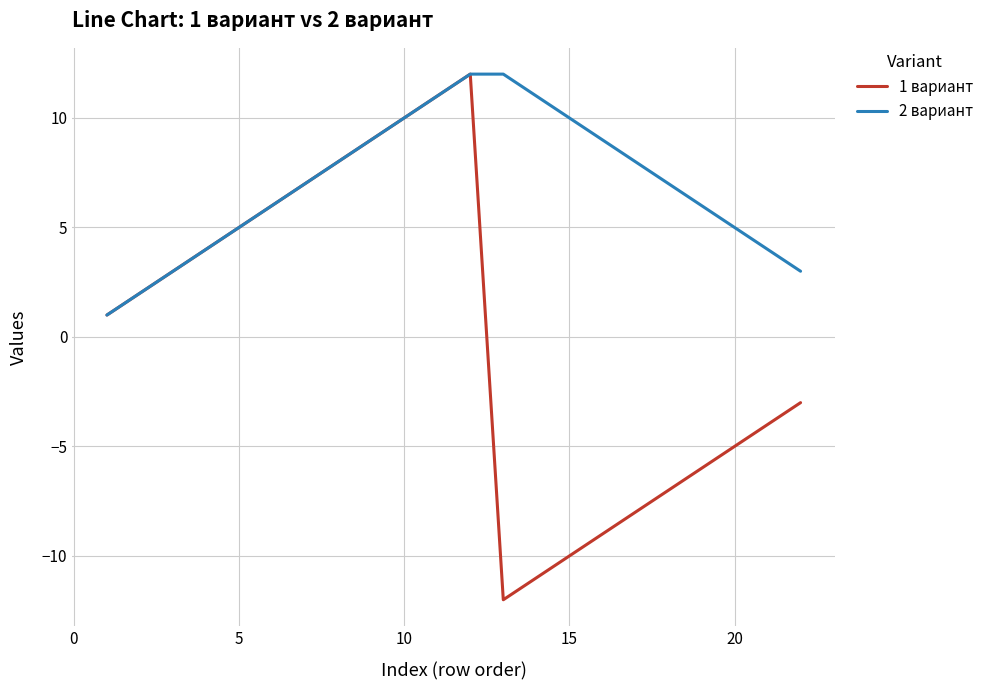

Which series has the largest total across all categories?

2 вариант